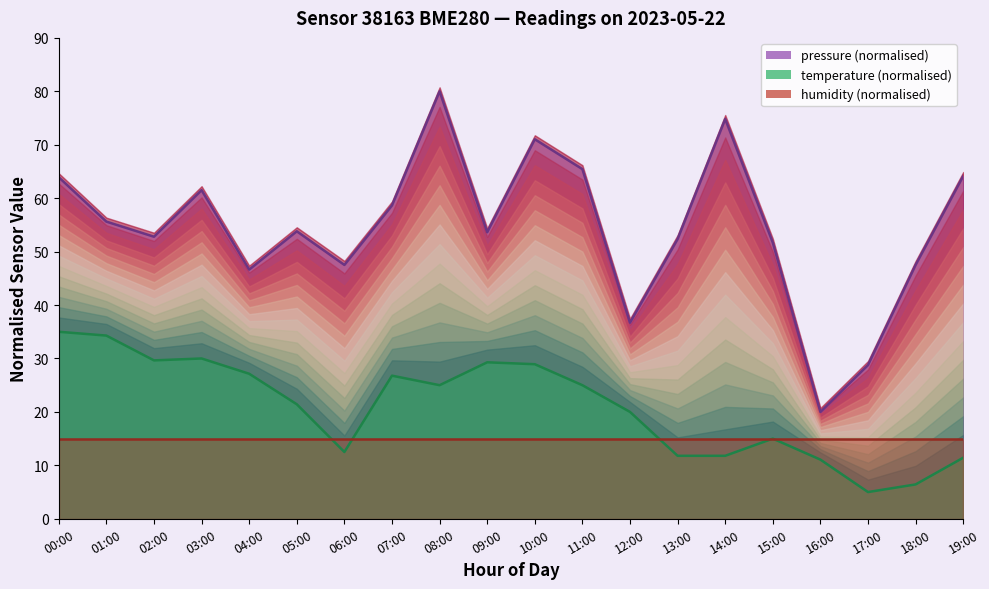

Rank the series at 09:00 from lowest to highest value.

temperature, pressure